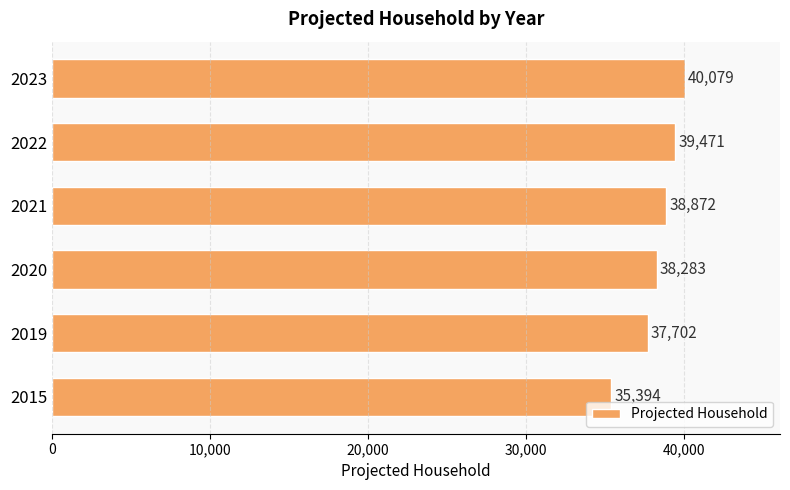

Reading bottom to top, extract all data points from this chart.

35394	37702	38283	38872	39471	40079